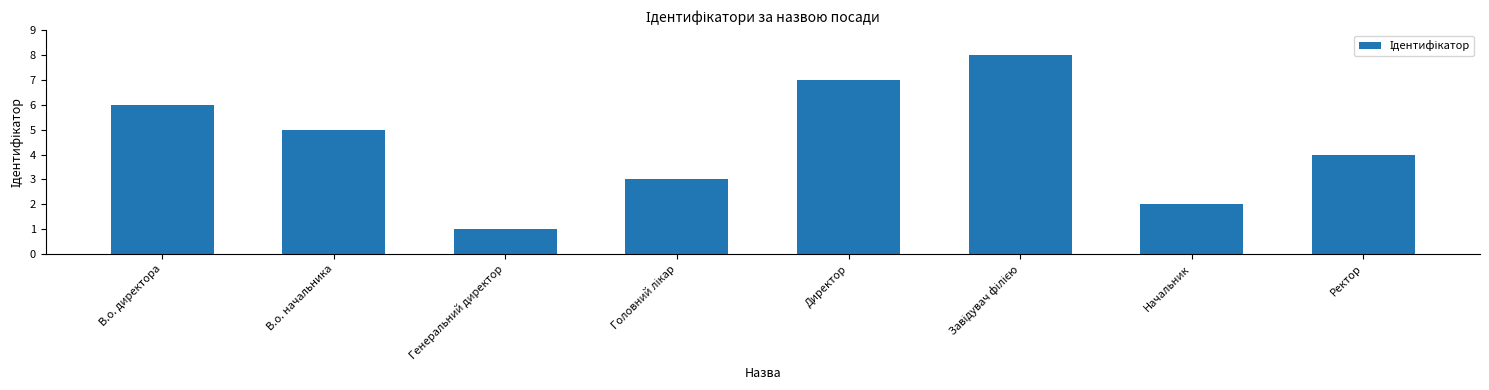

What is the change in value from В.о. начальника to Директор?

+2